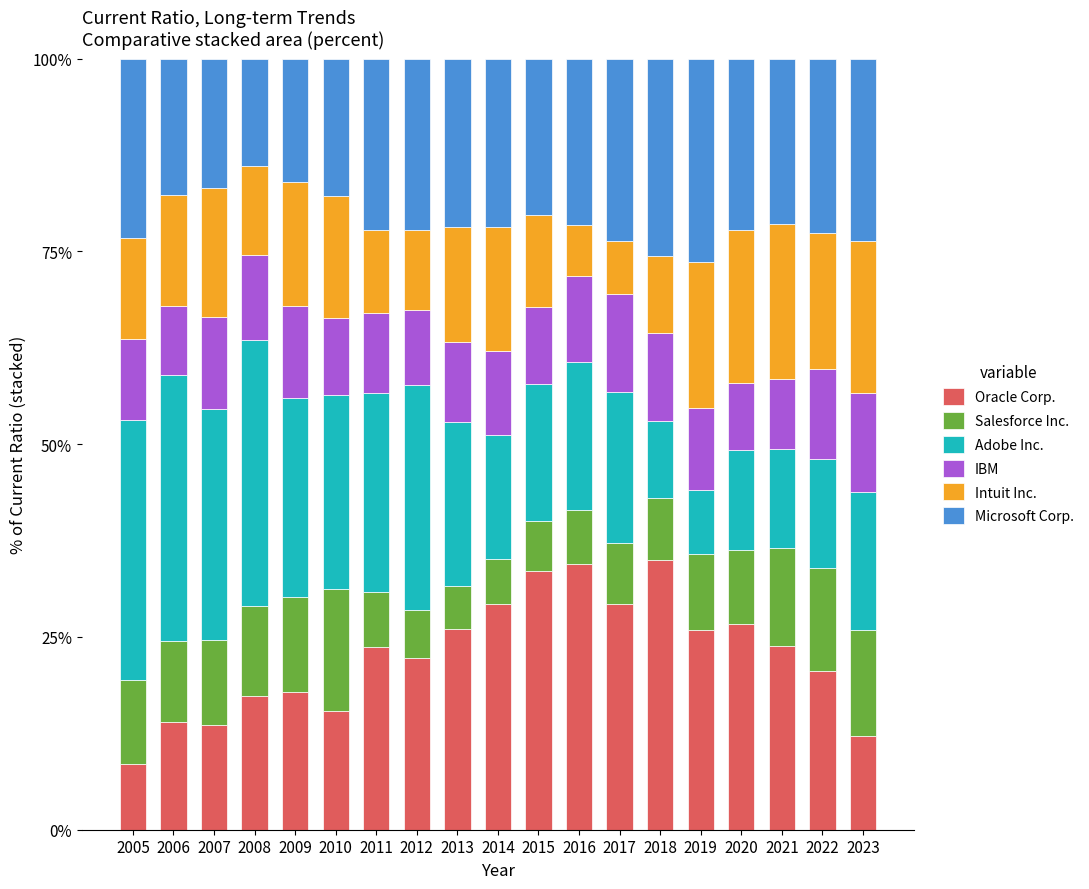

What is the total value across all series at 2011?

100.0